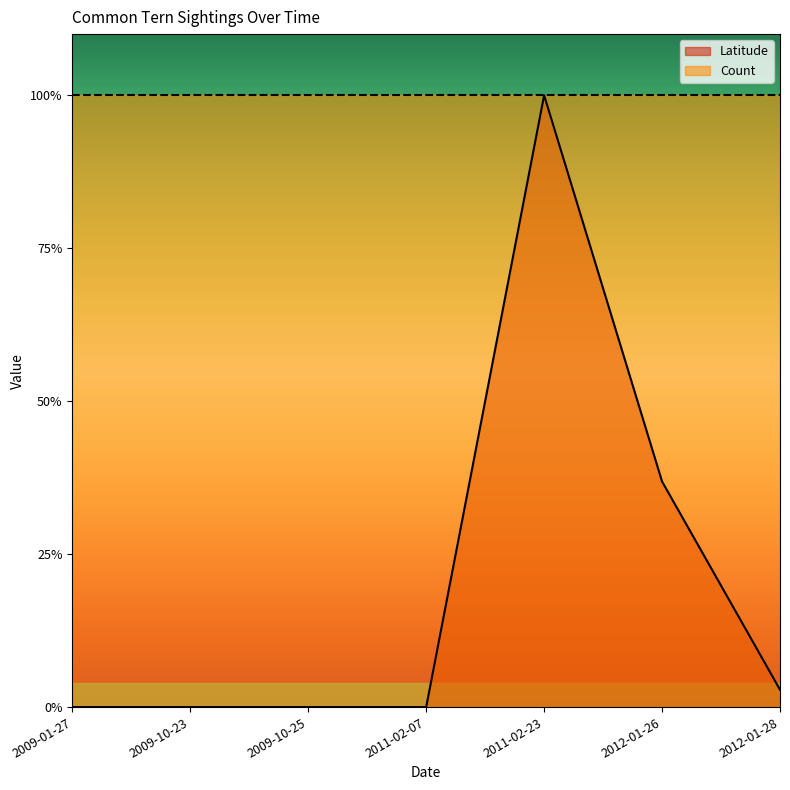

What is the maximum value shown in the chart?

1.0